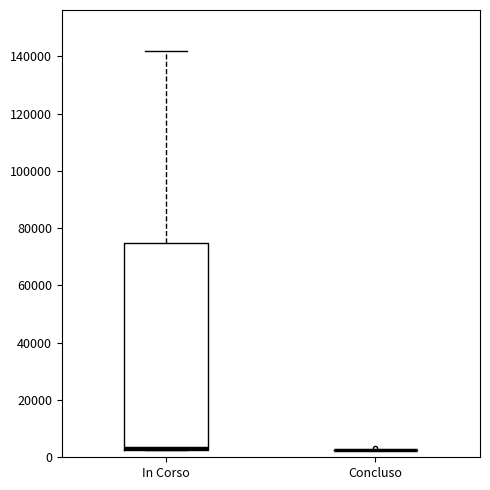

Which box is the tallest, from its lower edge to its upper edge?

In Corso